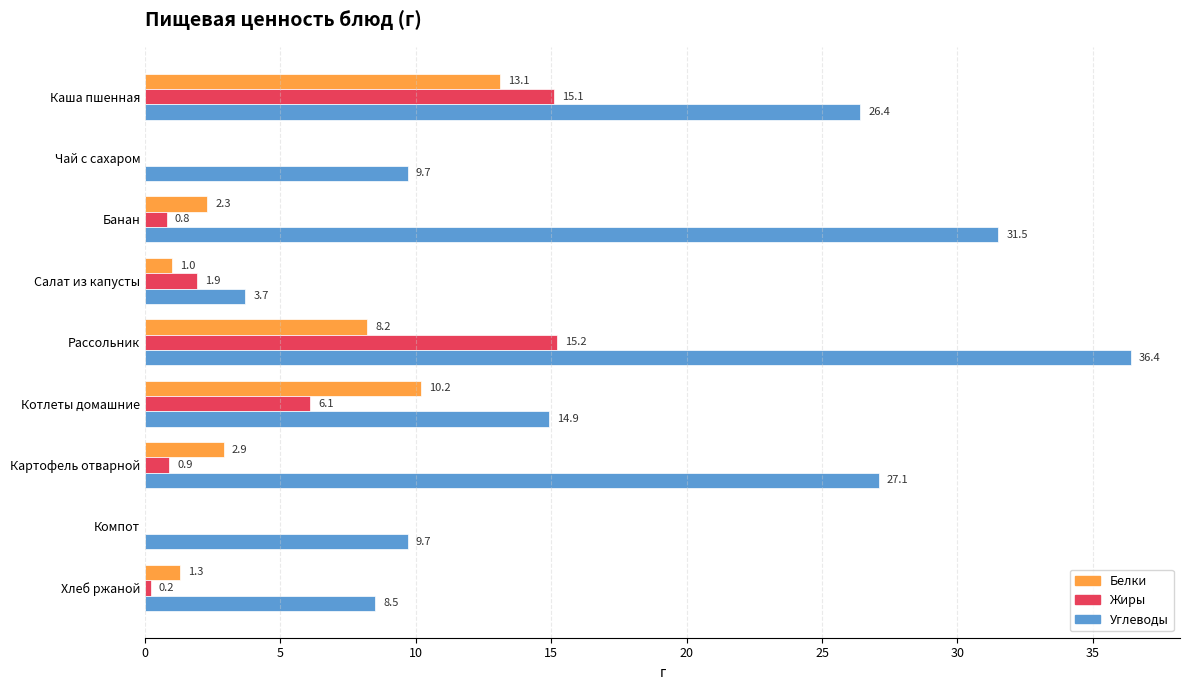

What are all the series names shown in the legend?

Белки, Жиры, Углеводы